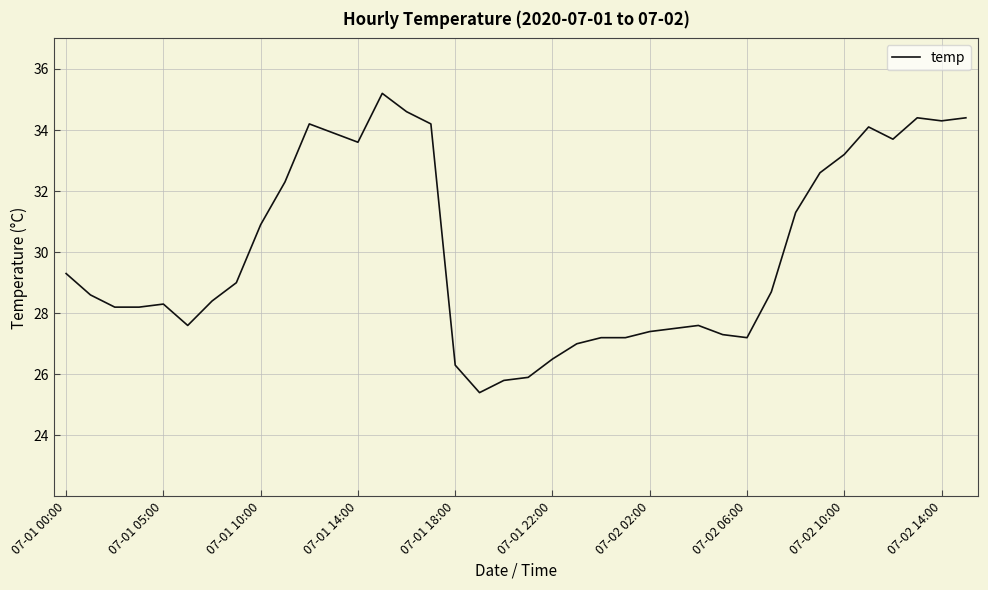

What is the greatest value displayed?

35.2